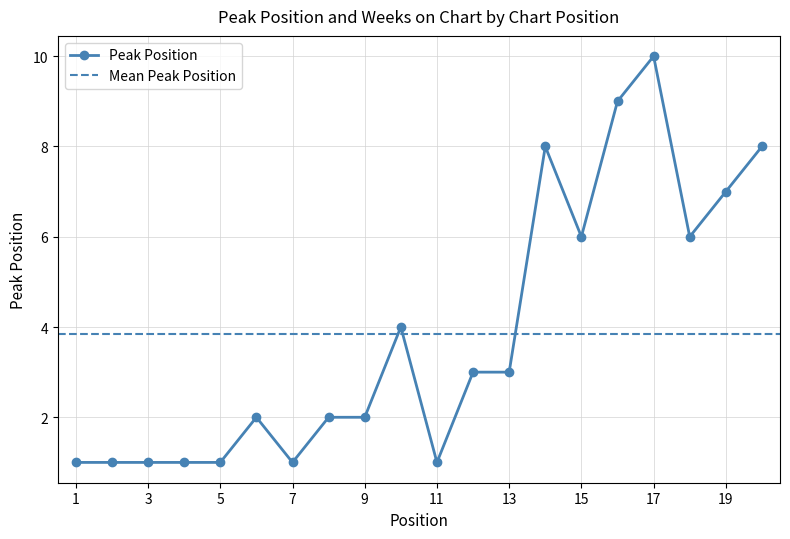

At which label is the value closest to 5?

10